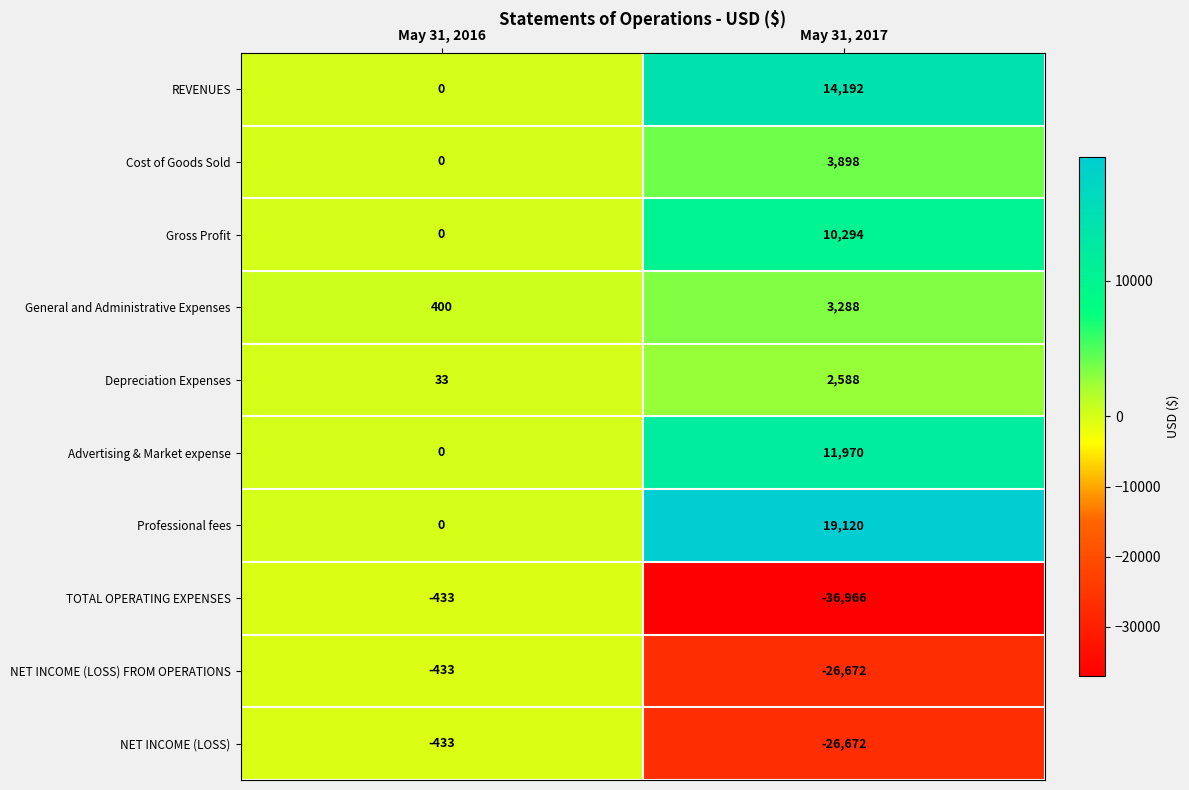

Rank the categories by Gross Profit value from highest to lowest.

May 31, 2017, May 31, 2016